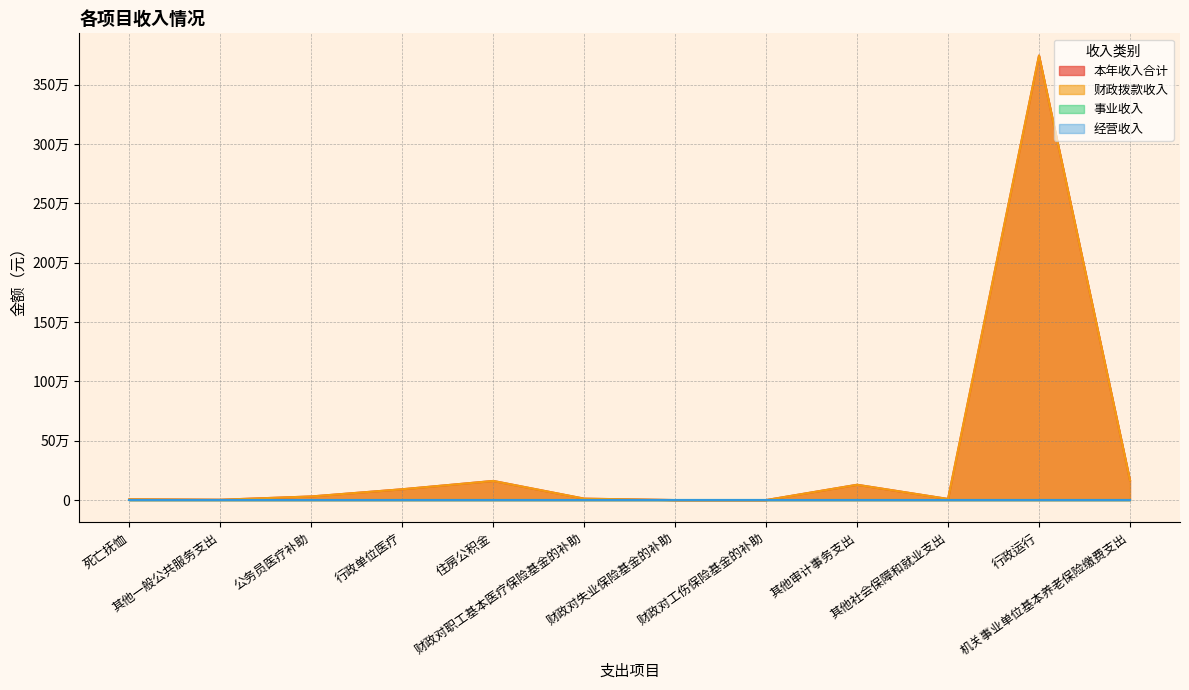

What position from the left is 其他一般公共服务支出?

2